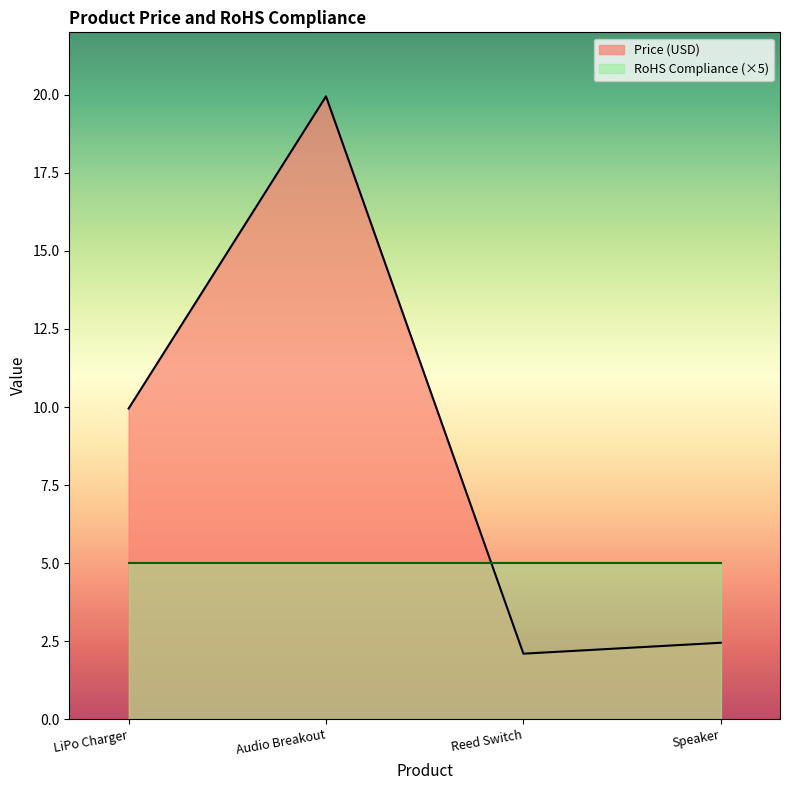

Which label corresponds to the largest value in the chart?

Audio Breakout